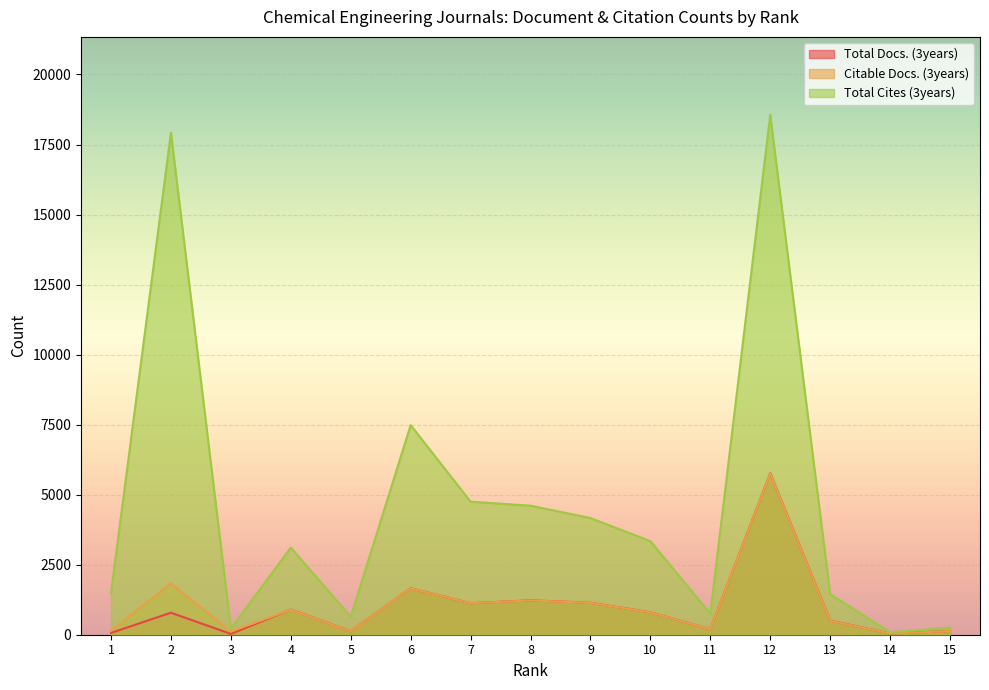

Which category has the highest value in the Total Cites (3years) series?

12